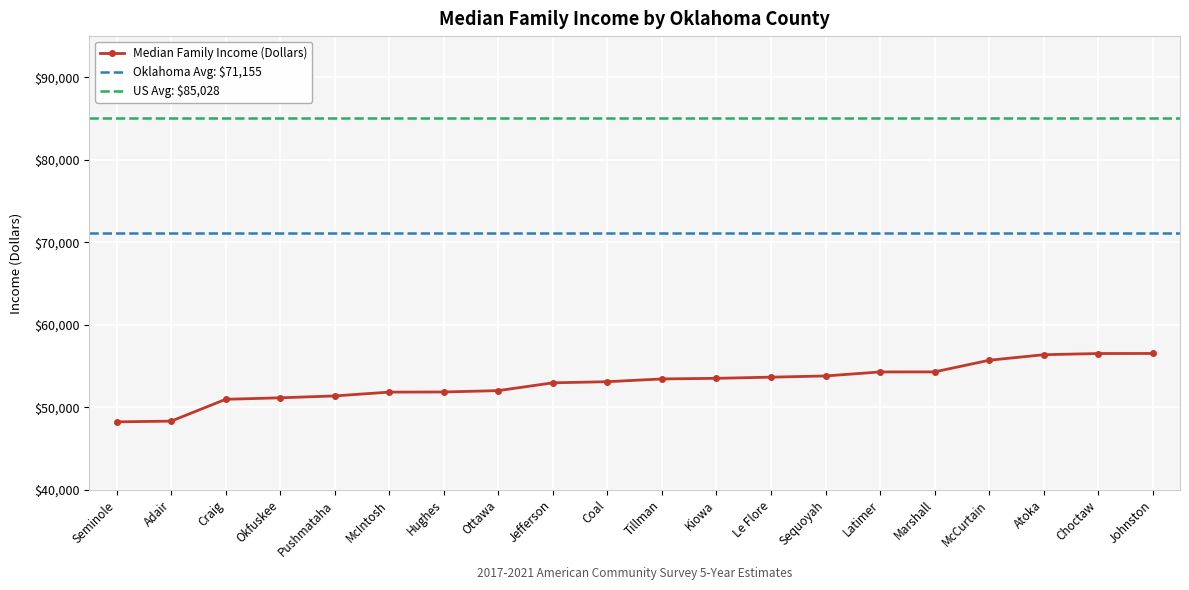

What is the change in value from Hughes to Marshall?

+2436